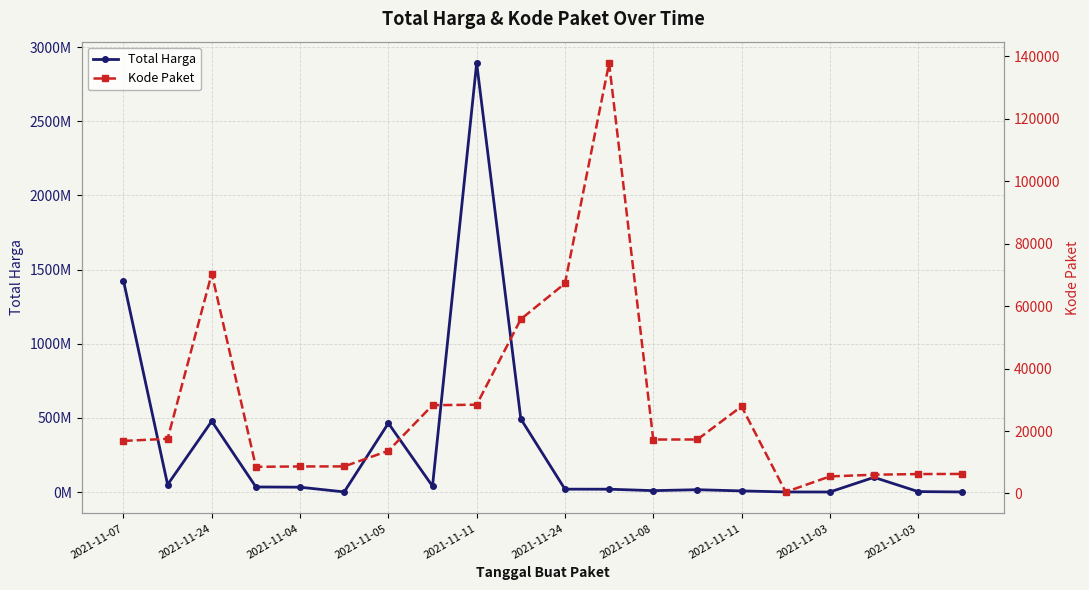

Does the chart have visible grid lines?

Yes